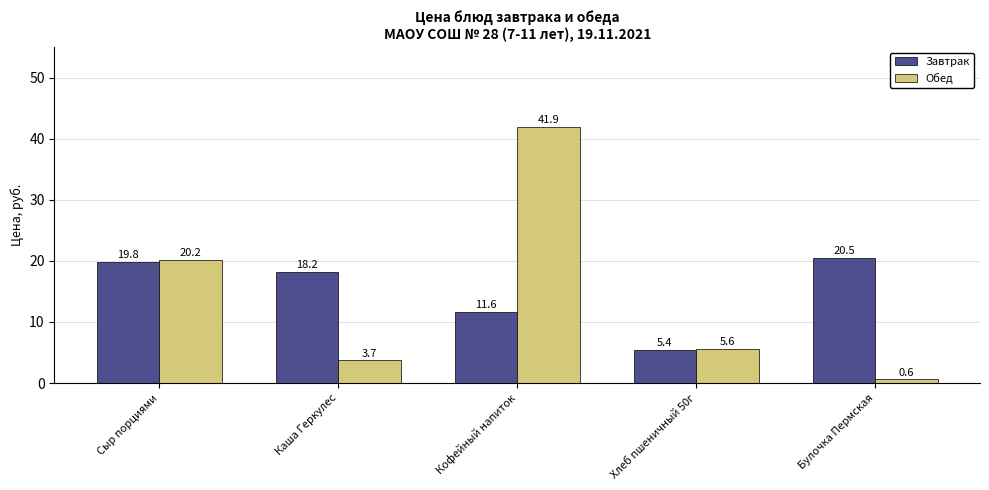

At which label does Обед reach its peak?

Кофейный напиток